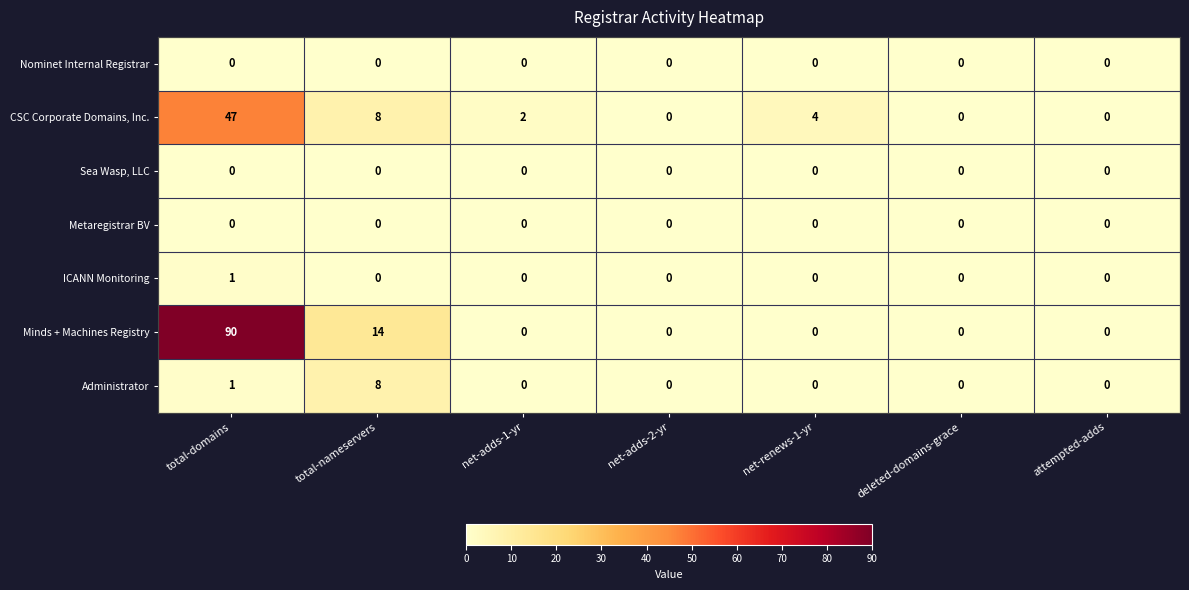

What is the difference between the maximum and minimum values in the Minds + Machines Registry series?

90